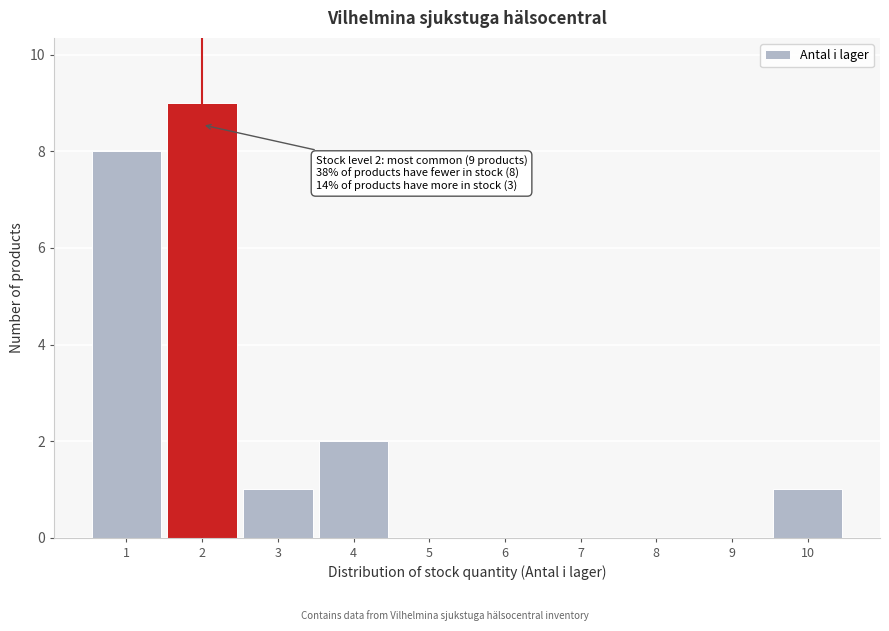

Which range on the x-axis has the tallest bar?

1.5 to 2.5